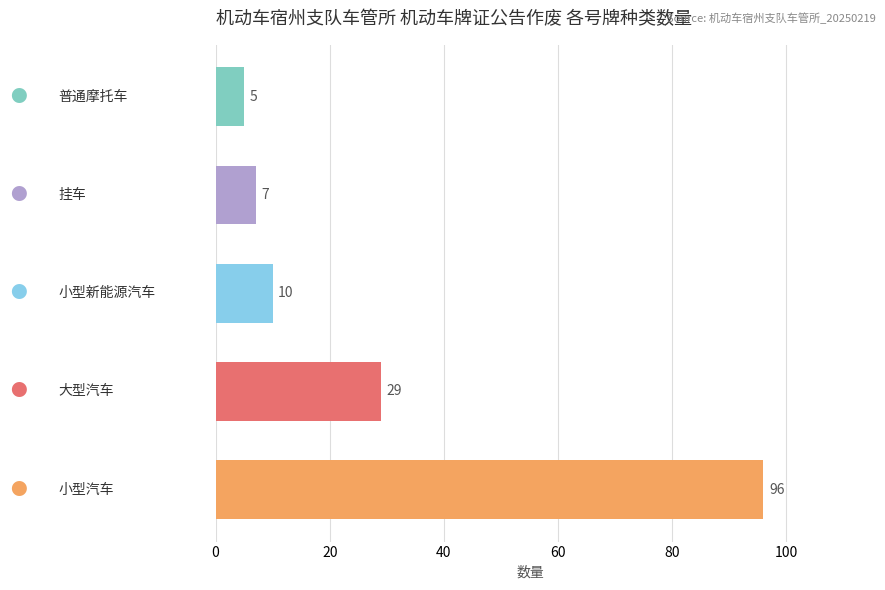

How many bars are there in total?

5